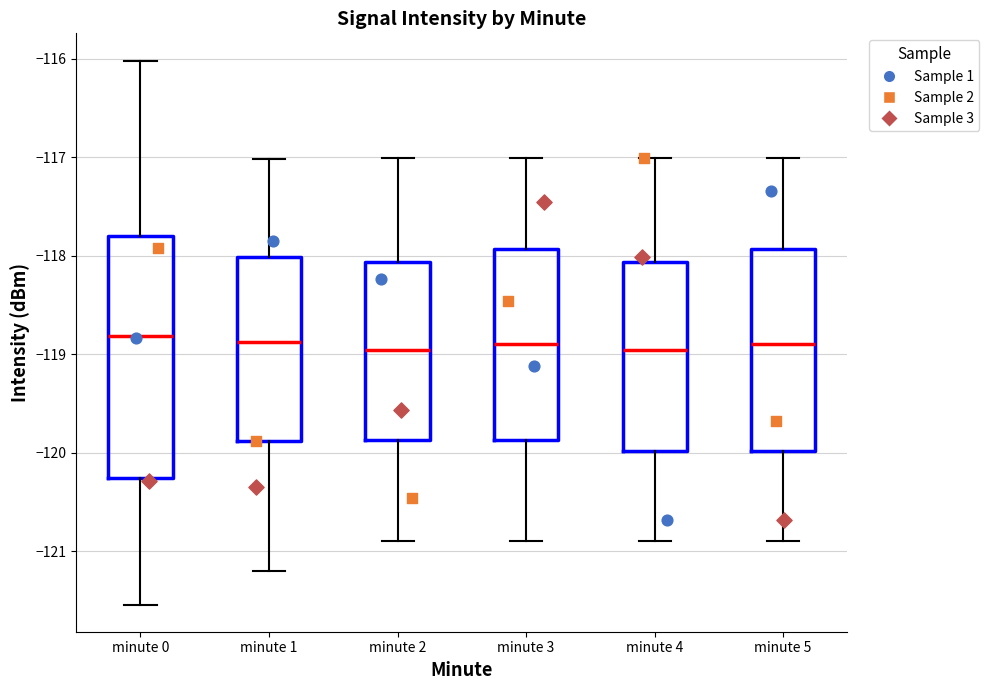

Reading left to right, transcribe this box plot: for each box, give where its median line is, the range the box spans, and where its two whiskers end, as read against the y-axis. The values are not printed on the chart, so give them approximately, as read against the axis.

minute 0: median -118.8, box -120.3 to -117.8, whiskers -121.5 to -116.0
minute 1: median -118.9, box -119.9 to -118.0, whiskers -121.2 to -117.0
minute 2: median -119.0, box -119.9 to -118.1, whiskers -120.9 to -117.0
minute 3: median -118.9, box -119.9 to -117.9, whiskers -120.9 to -117.0
minute 4: median -119.0, box -120.0 to -118.1, whiskers -120.9 to -117.0
minute 5: median -118.9, box -120.0 to -117.9, whiskers -120.9 to -117.0